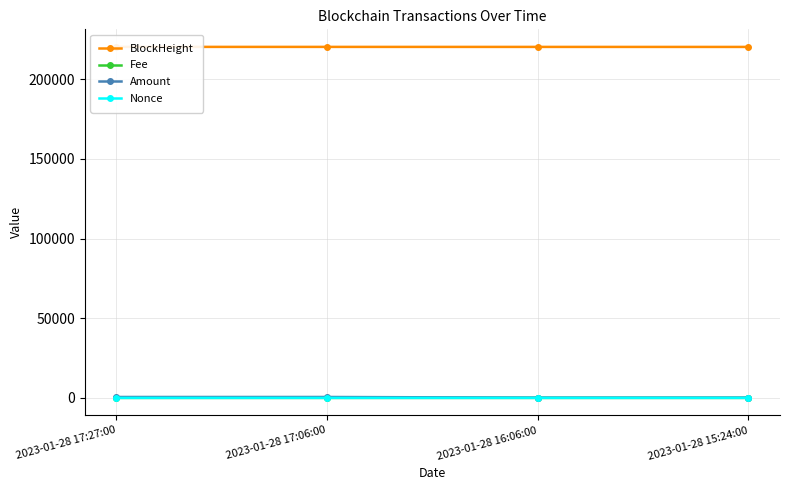

True or false: Nonce and Amount intersect in this chart.

False